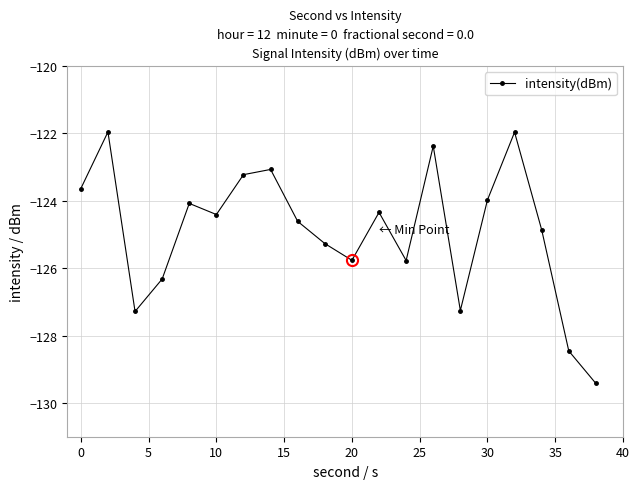

What is the difference between the maximum and minimum values?

7.5